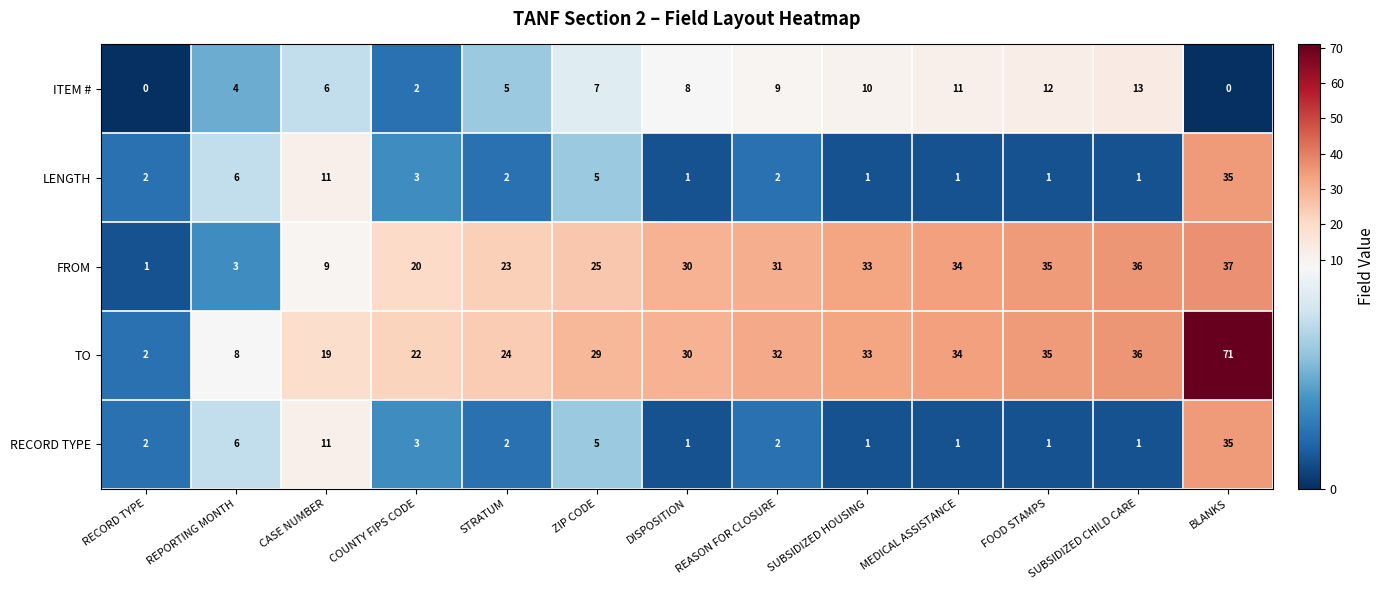

List the labels in order of TO value, smallest first.

RECORD TYPE, REPORTING MONTH, CASE NUMBER, COUNTY FIPS CODE, STRATUM, ZIP CODE, DISPOSITION, REASON FOR CLOSURE, SUBSIDIZED HOUSING, MEDICAL ASSISTANCE, FOOD STAMPS, SUBSIDIZED CHILD CARE, BLANKS